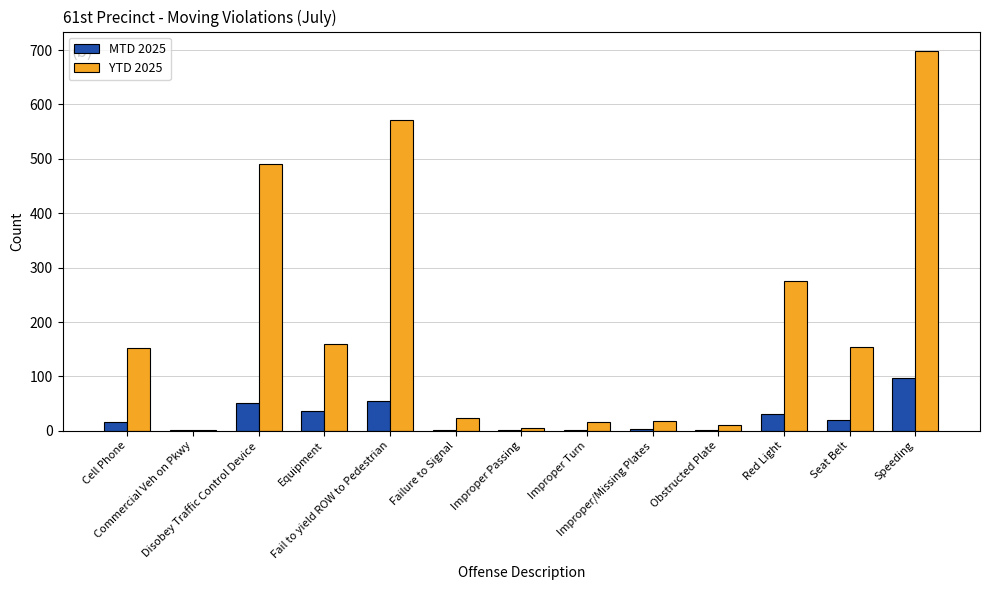

Are the bars grouped side by side (vs. stacked)?

Yes